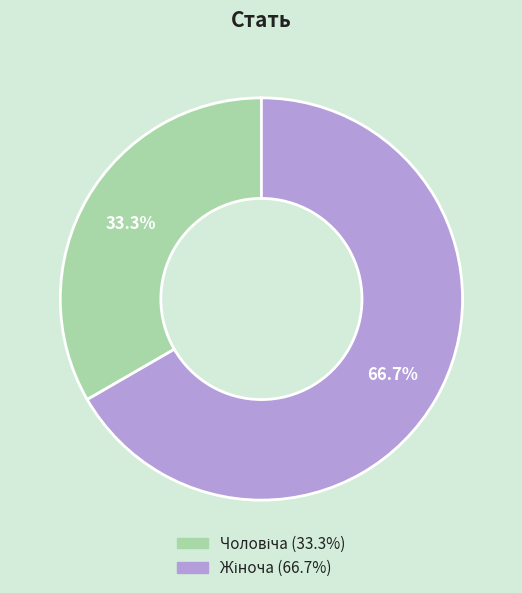

To the nearest percent, what portion does Чоловіча represent?

33%